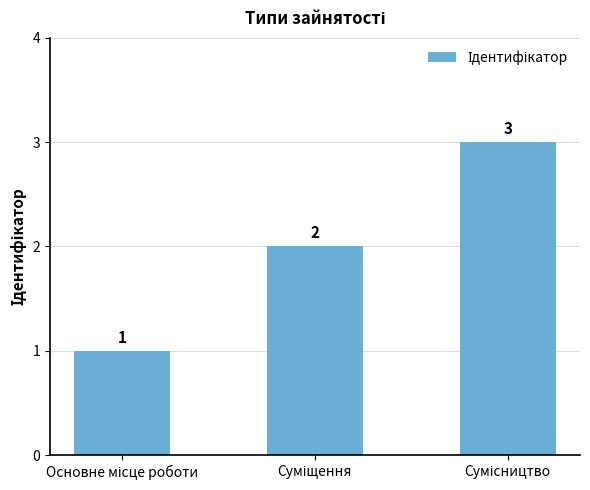

Count the values in the range 1 to 3.

3